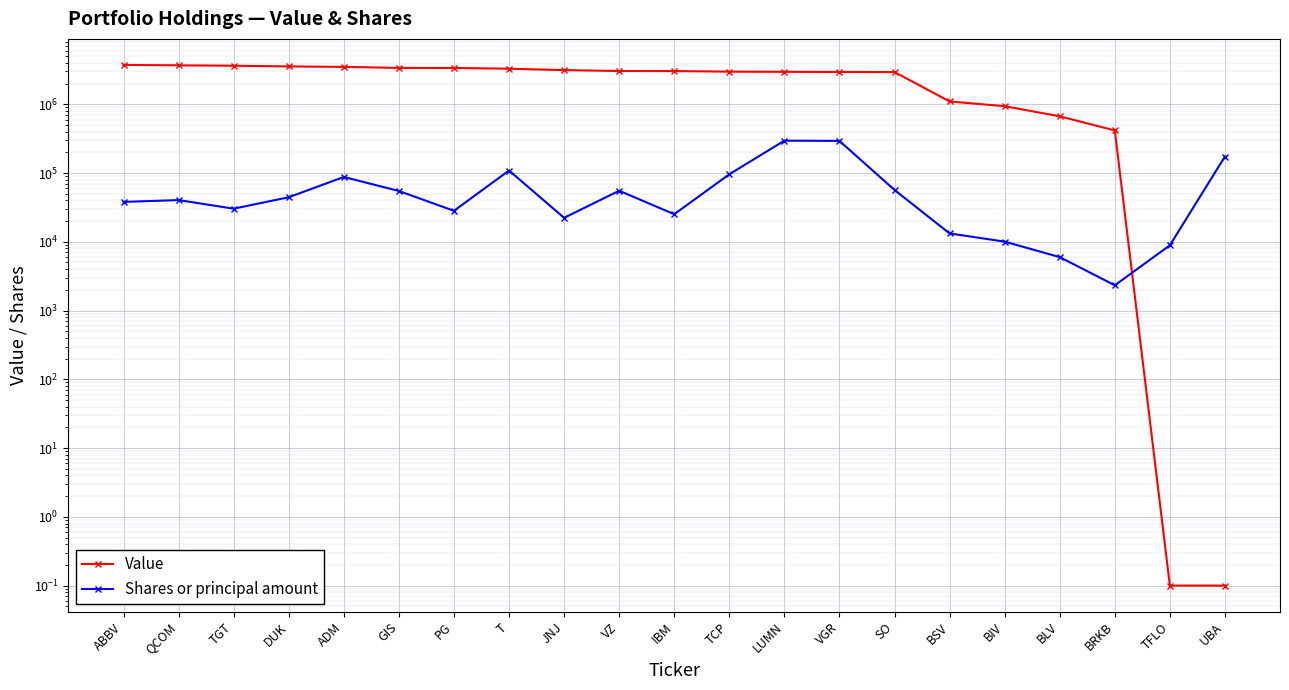

What is the spread (max minus min) of values at VZ?

2990753.0